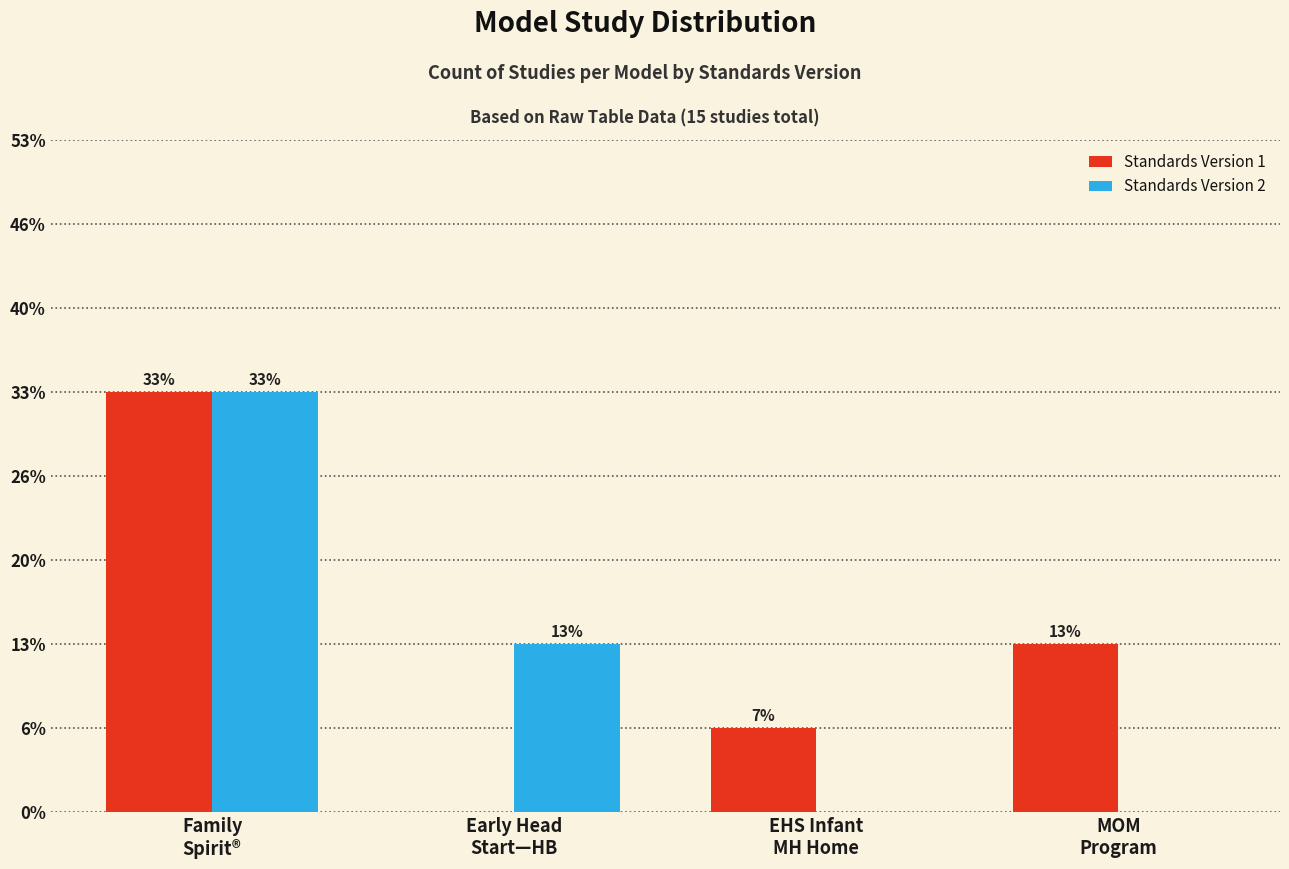

Are the bars horizontal?

No